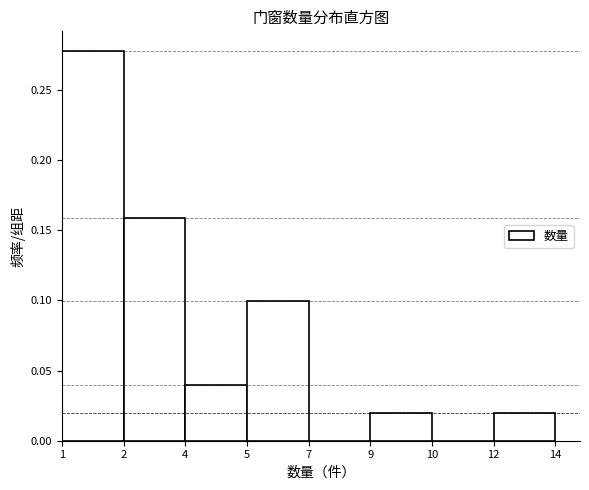

What is the change in value from 1 to 10?

-0.3